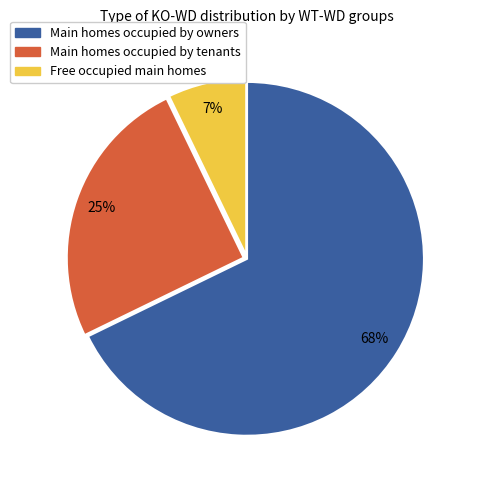

To the nearest percent, what is the difference between the largest and smallest slice percentages?

61%